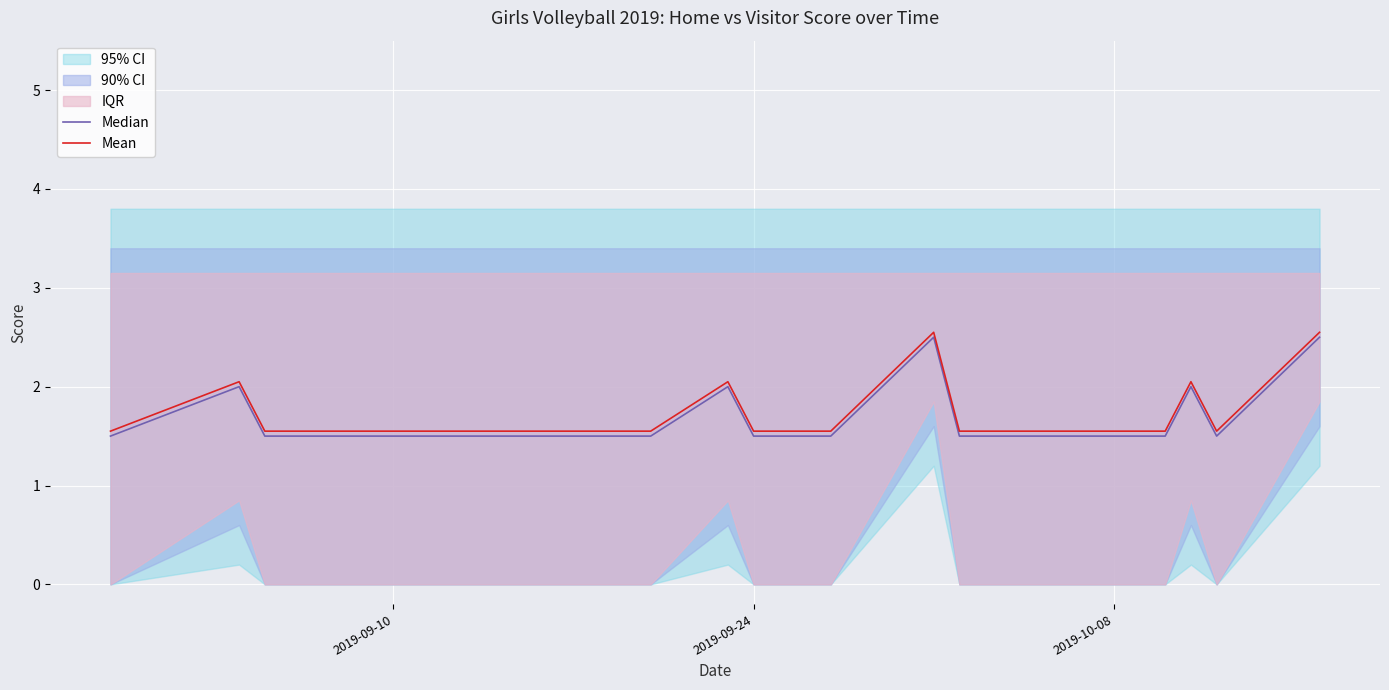

What is the minimum value for Mean?

1.6